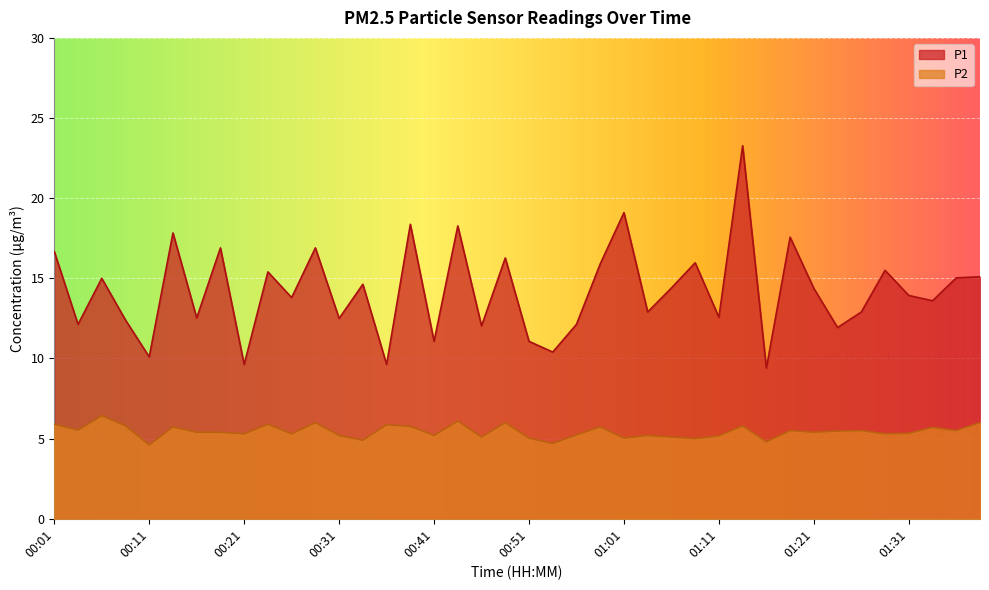

At which label does P2 first exceed 5?

00:01